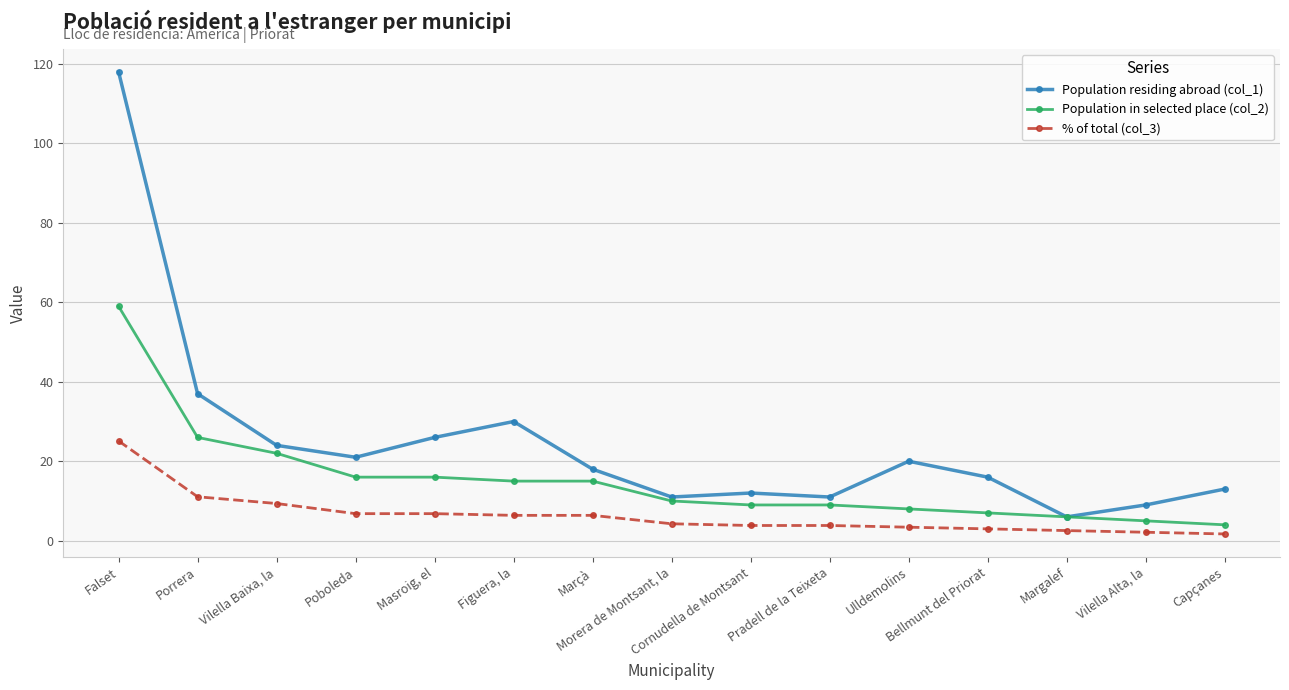

What is the sum of all Population residing abroad (col_1) values?

372.0